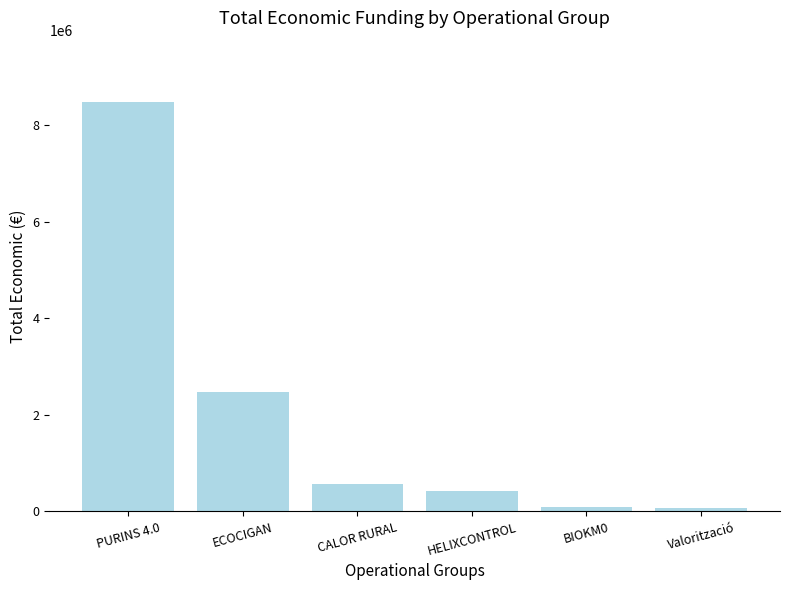

What is the sum of the values at PURINS 4.0 and CALOR RURAL?

9050834